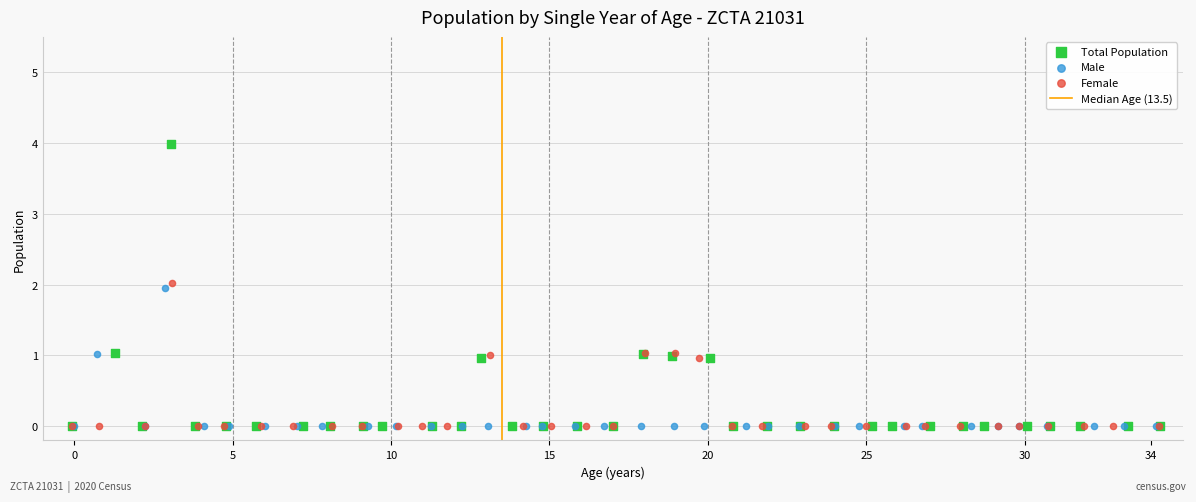

Which series has the largest Y range (max minus min)?

Total Population